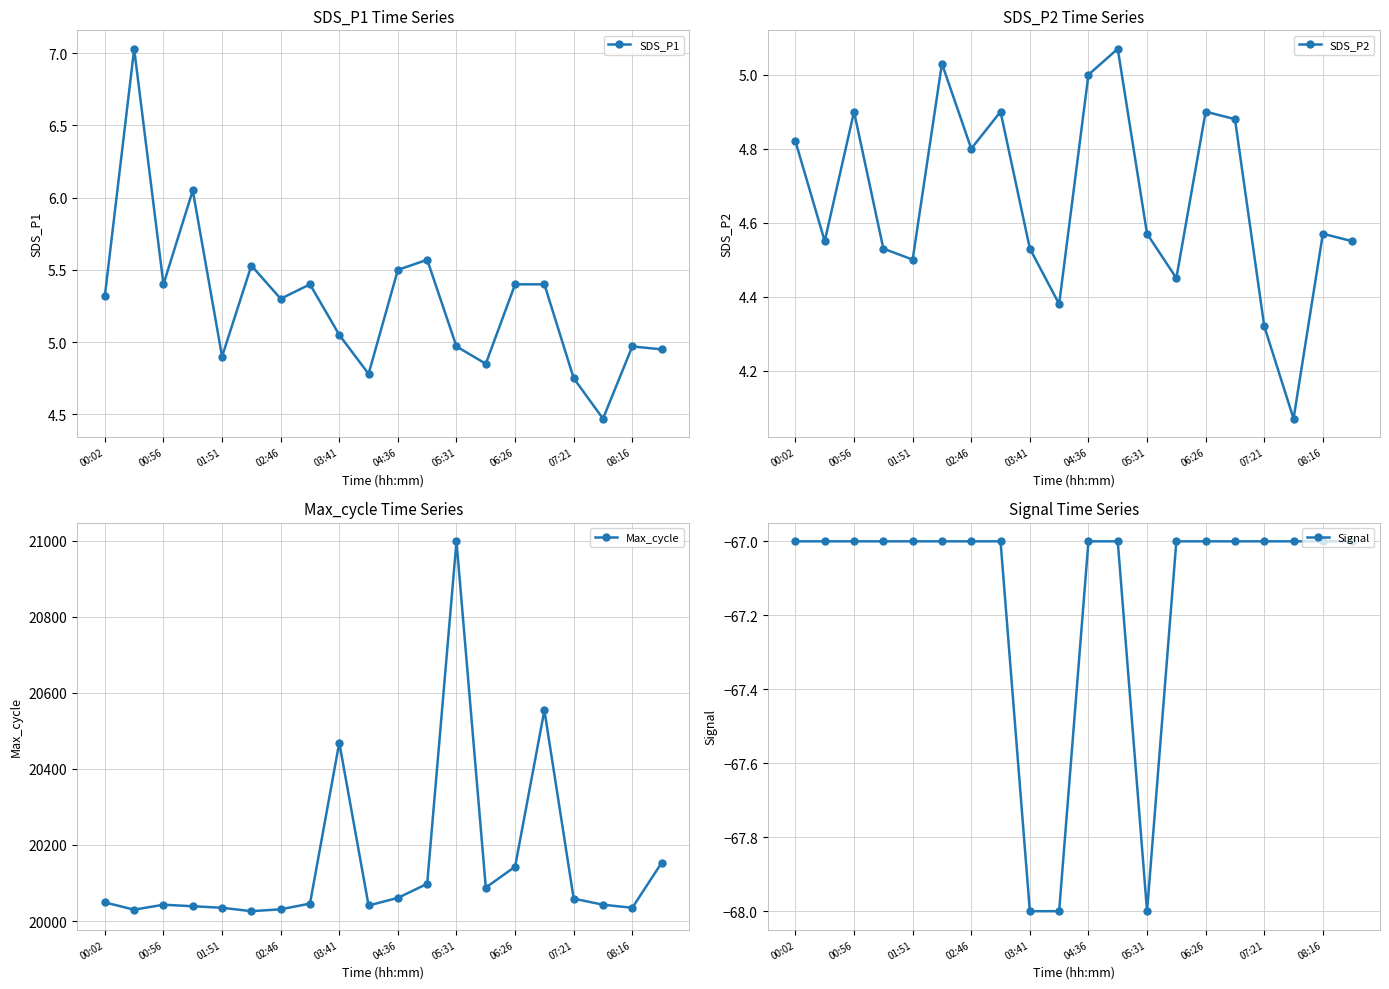

The SDS_P1 series shows 5.3 at 00:02. True or false?

True